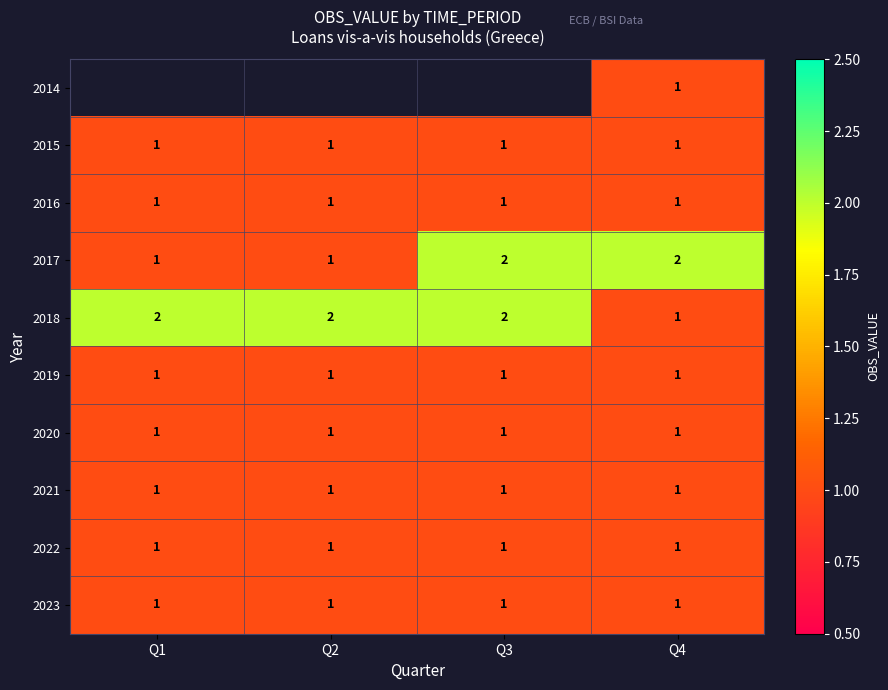

The 2015 series shows 2 at Q2. True or false?

False